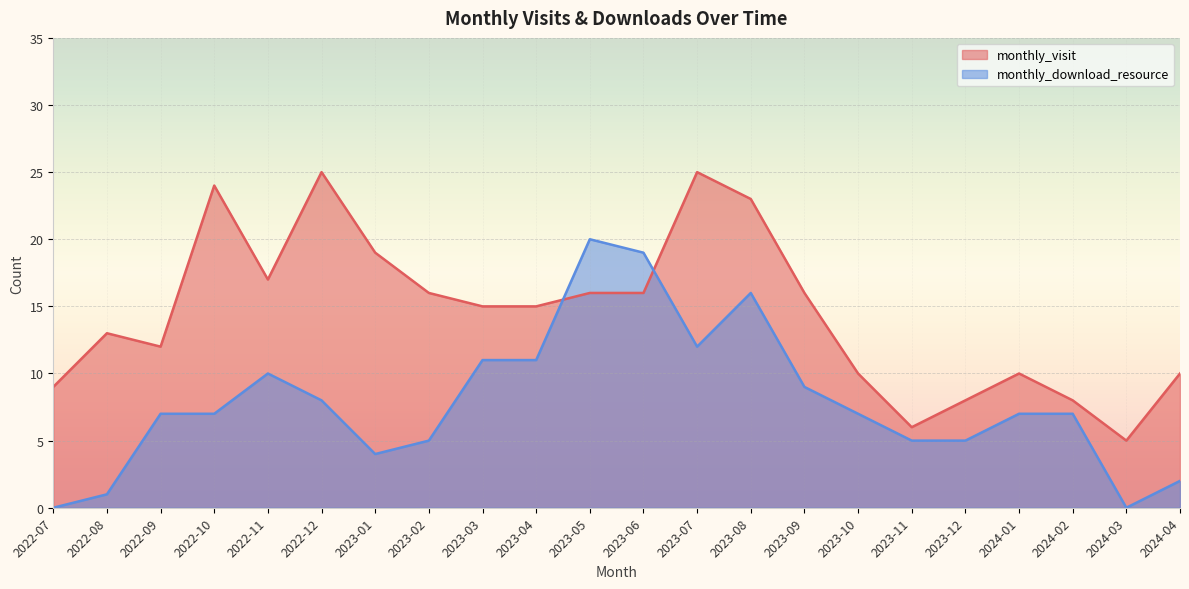

Count the number of data series in this chart.

2